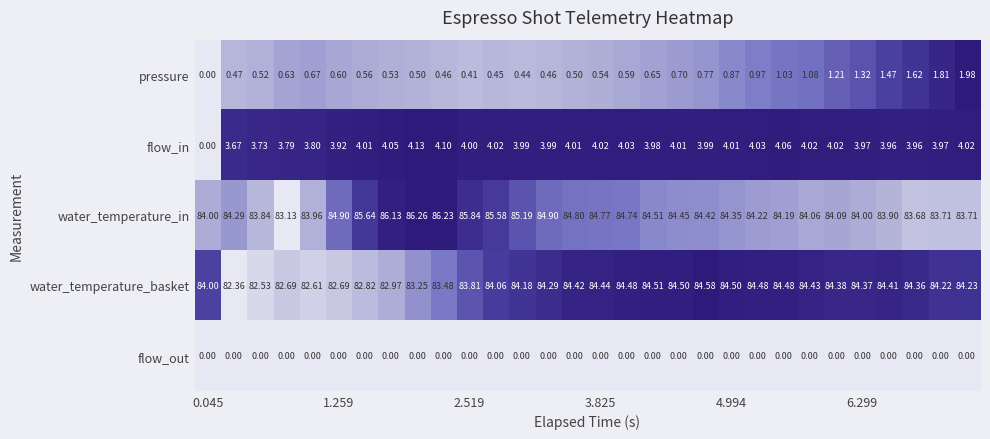

Which series has the largest total across all categories?

water_temperature_in